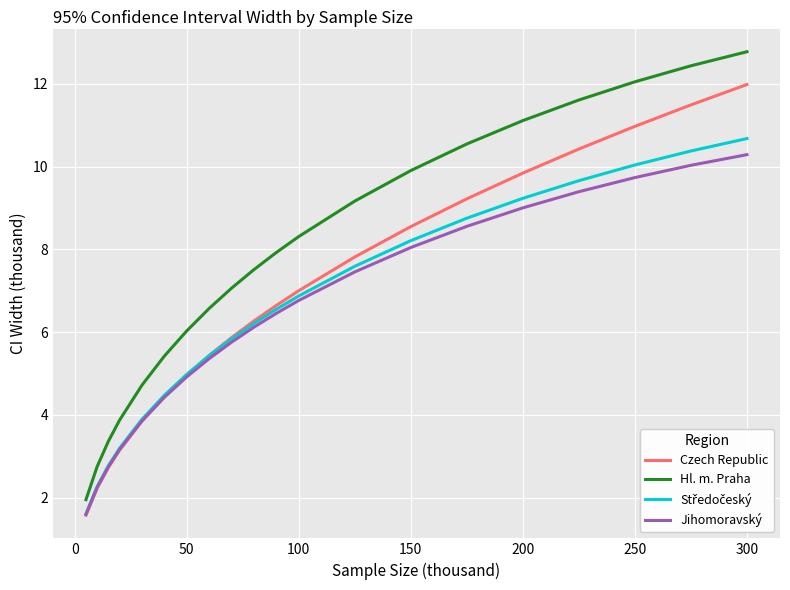

Which series has the widest spread of values?

Hl. m. Praha